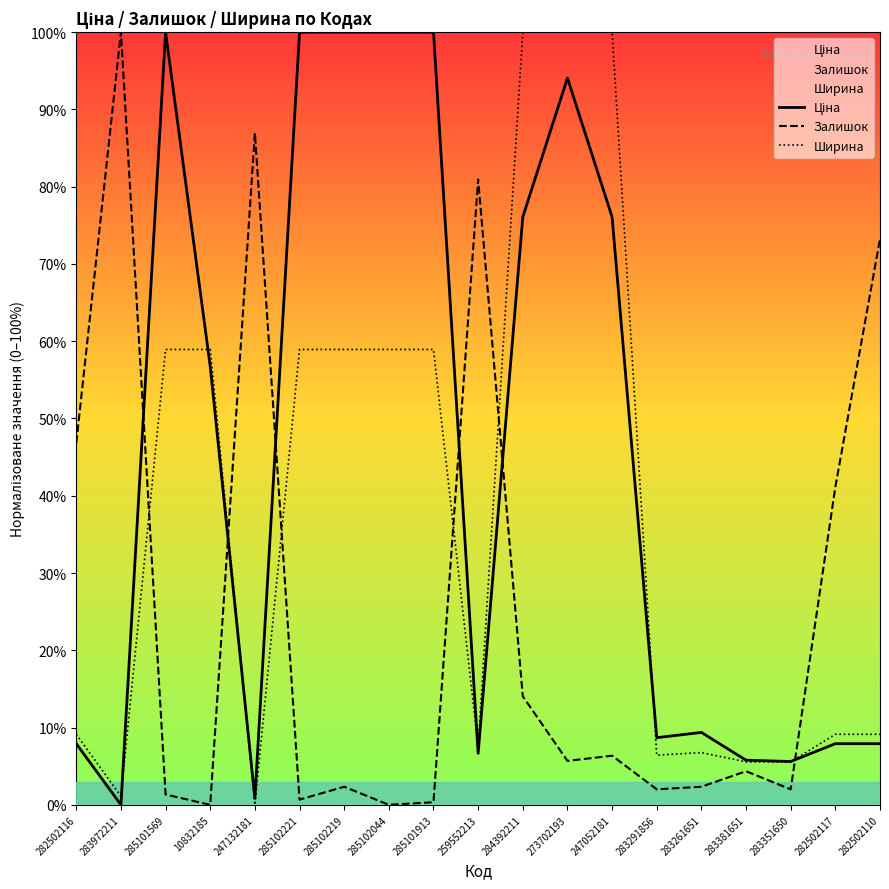

True or false: Залишок has a value of 0.3 at 282502117.

False